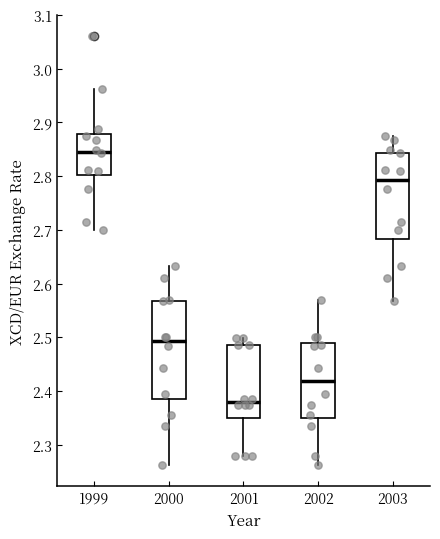

Which box has the lowest median line?

2001